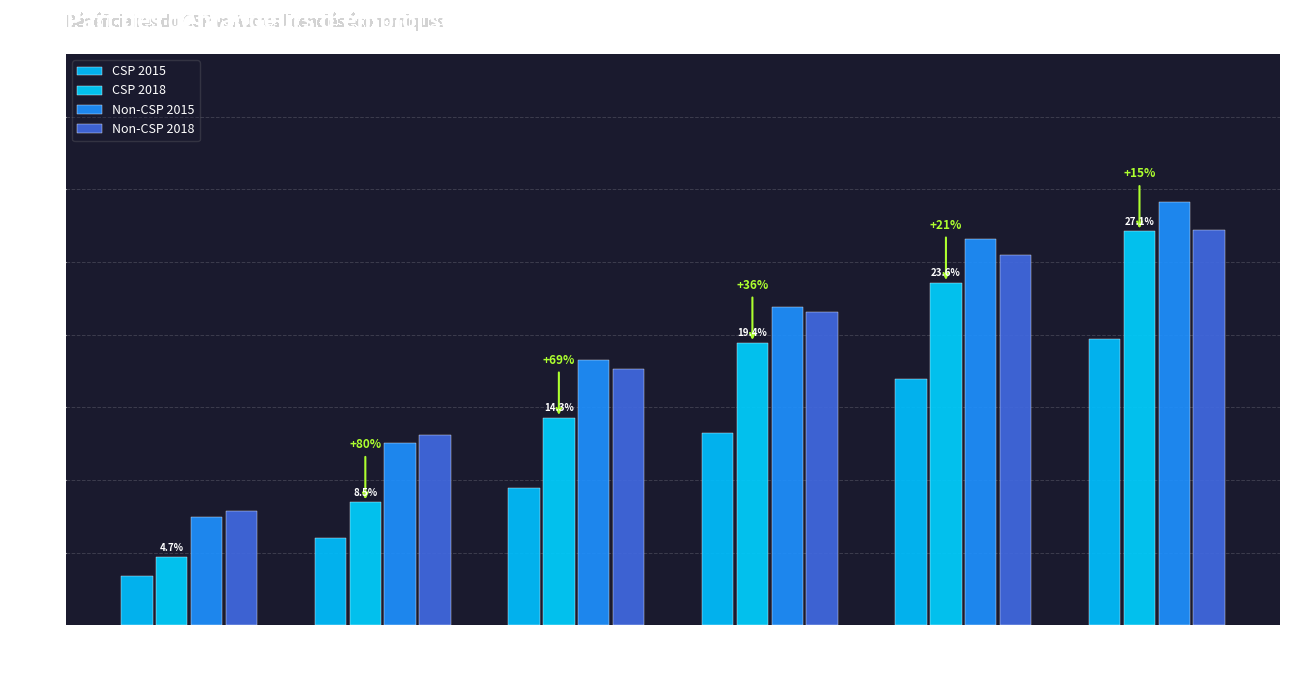

Is the value of Non-CSP 2015 at Mois 5 greater than the value of CSP 2015 at Mois 1?

Yes